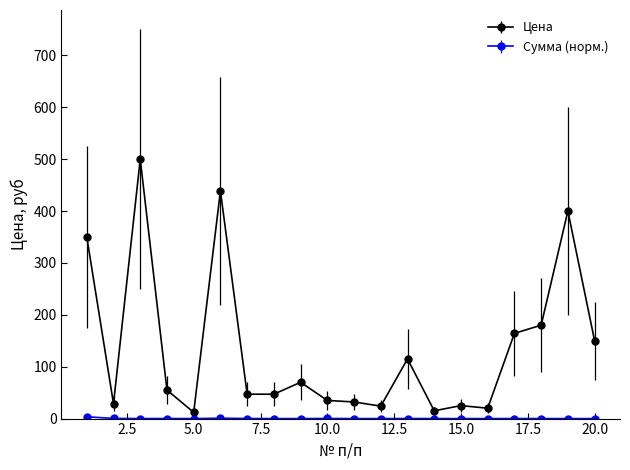

Which series has the widest spread of values?

Цена